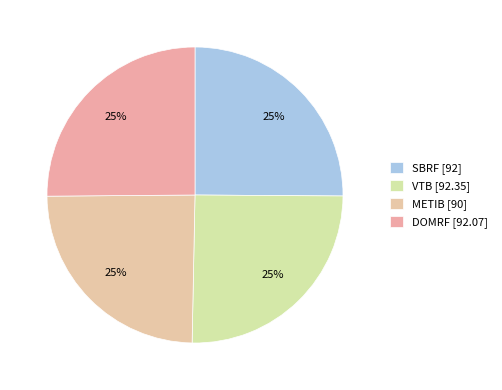

Does VTB account for over 50% of the chart?

No